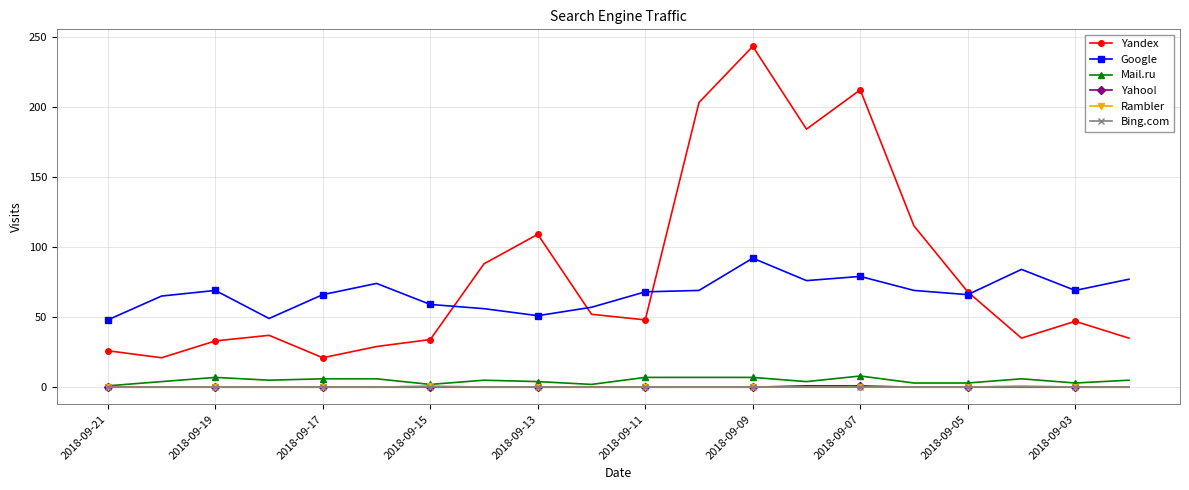

What is the greatest value displayed?

243